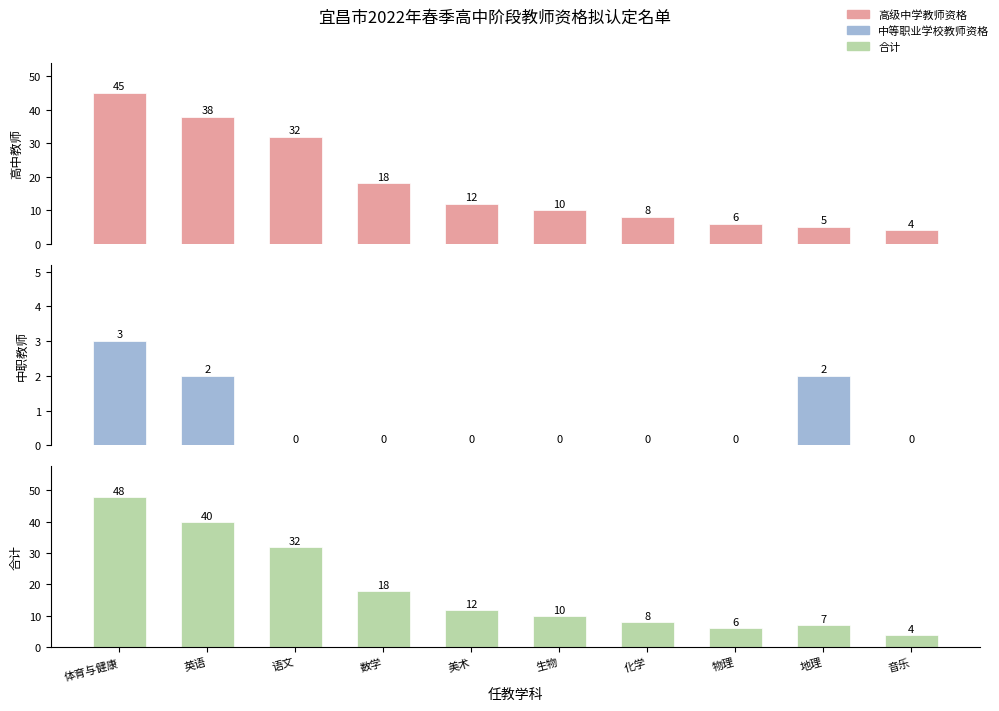

What are all the series names shown in the legend?

高级中学教师资格, 中等职业学校教师资格, 合计